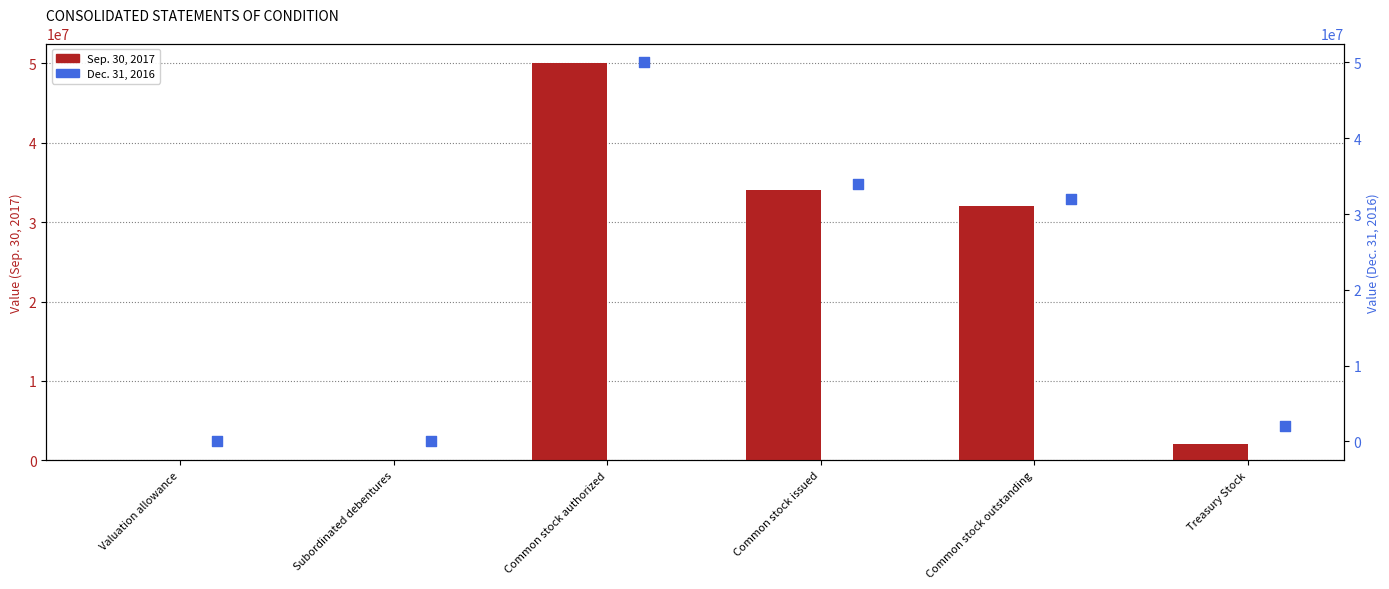

Which series reaches the minimum Y coordinate?

Dec. 31, 2016